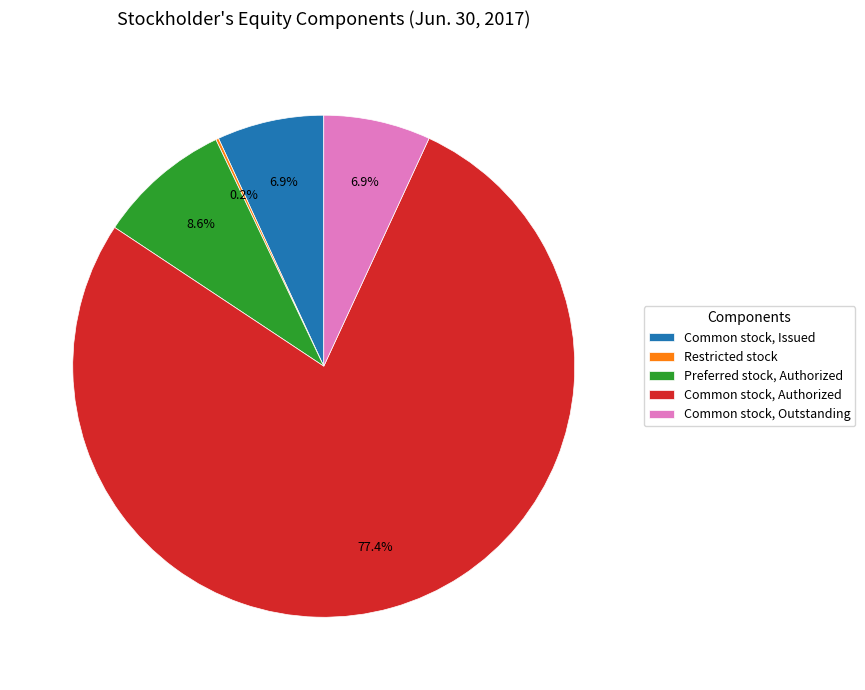

To the nearest percent, what is the difference between the largest and smallest slice percentages?

77%